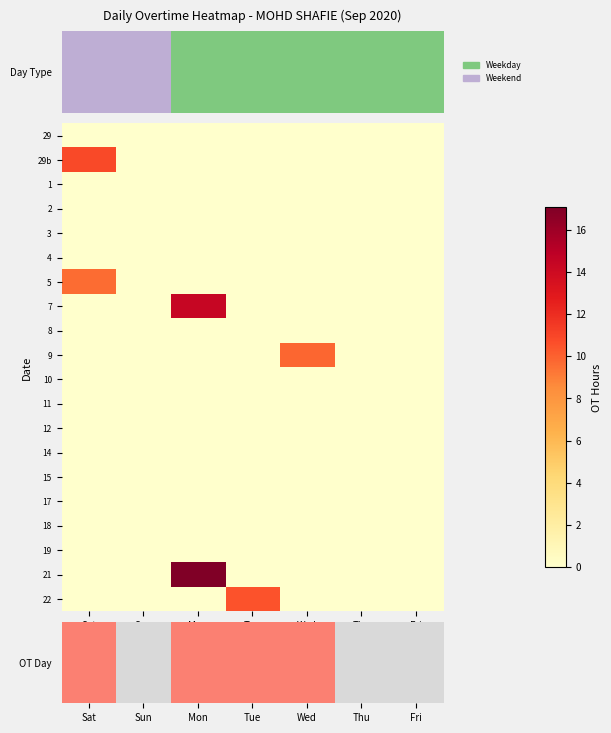

Between Thu and Wed, which is larger?

Wed